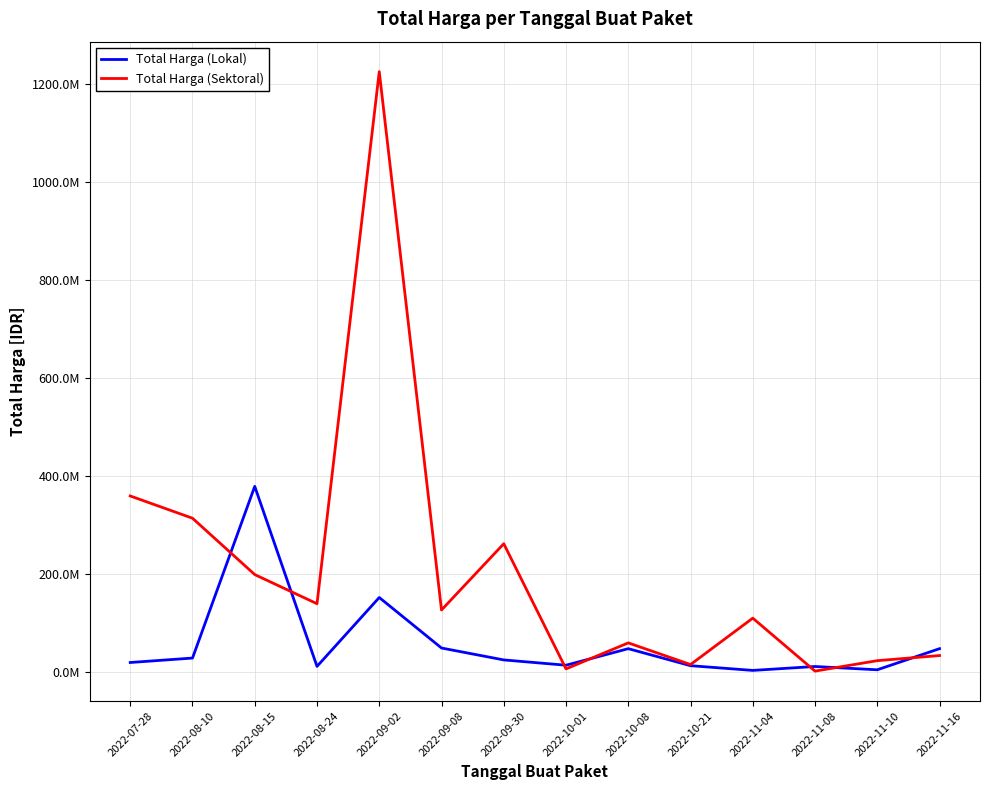

Which category has the lowest value across all series?

2022-11-08